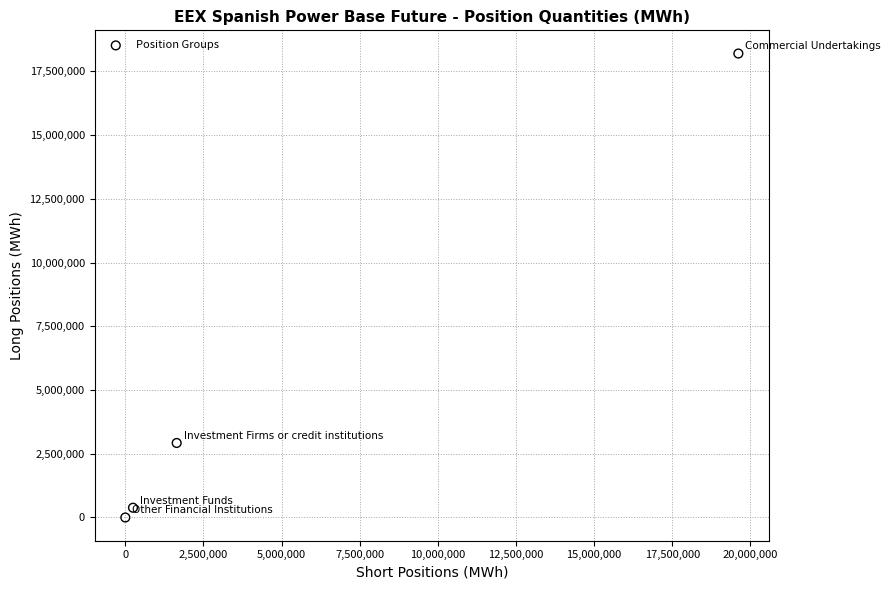

What Y value in the scatter plot is closest to 9100167?

2923090